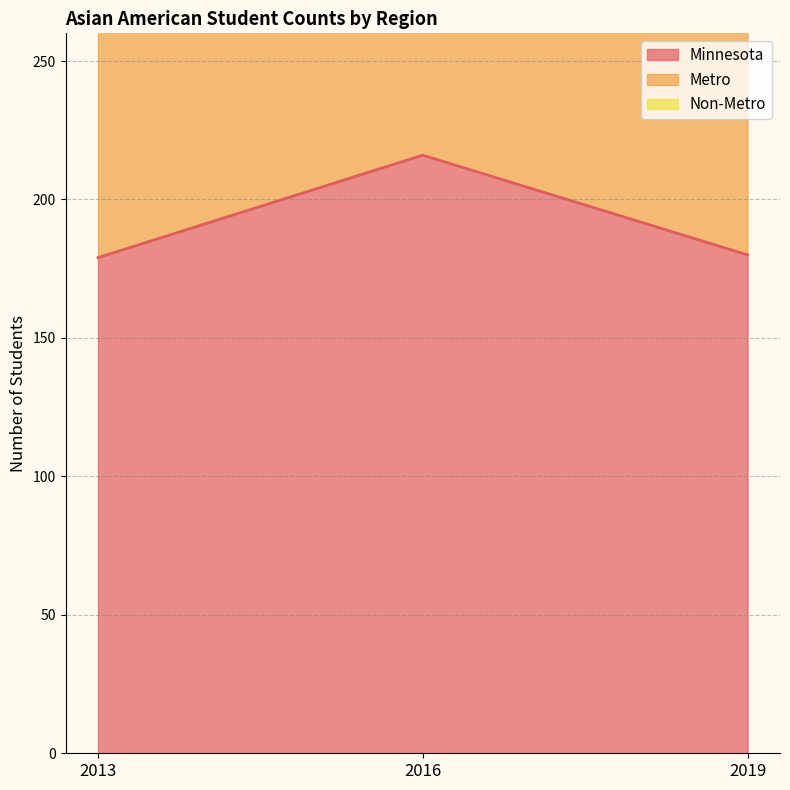

What is the lowest value of the Minnesota series?

179